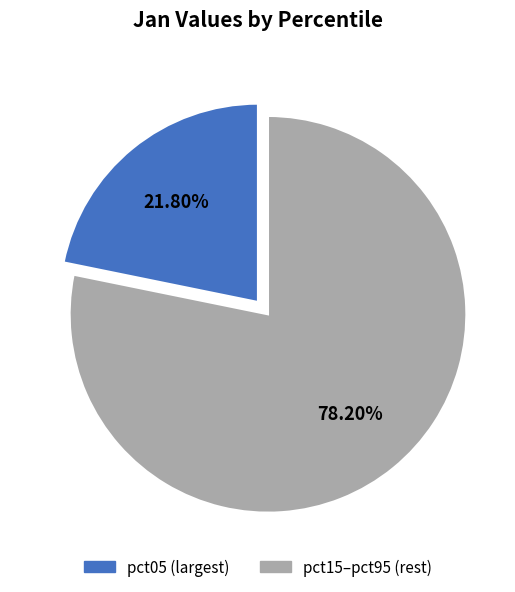

Is there a majority slice in this chart?

Yes